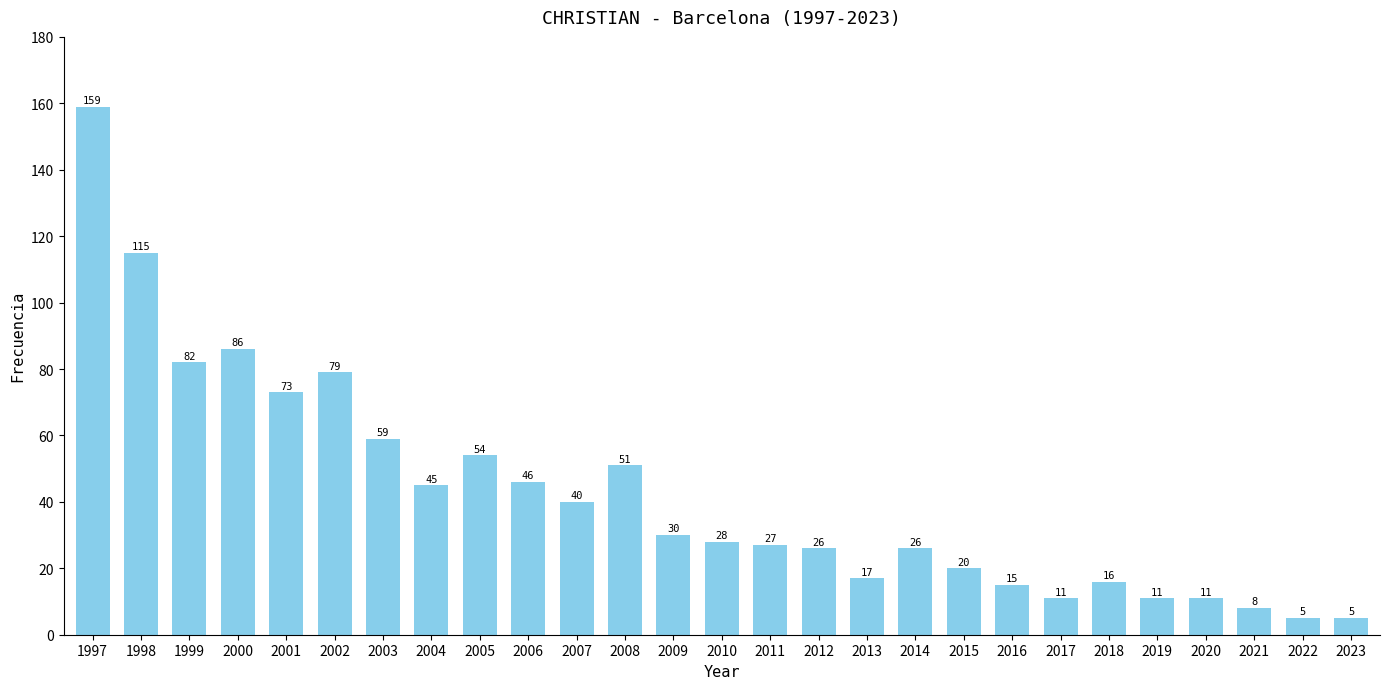

Where is the data nearest to the value 82?

1999